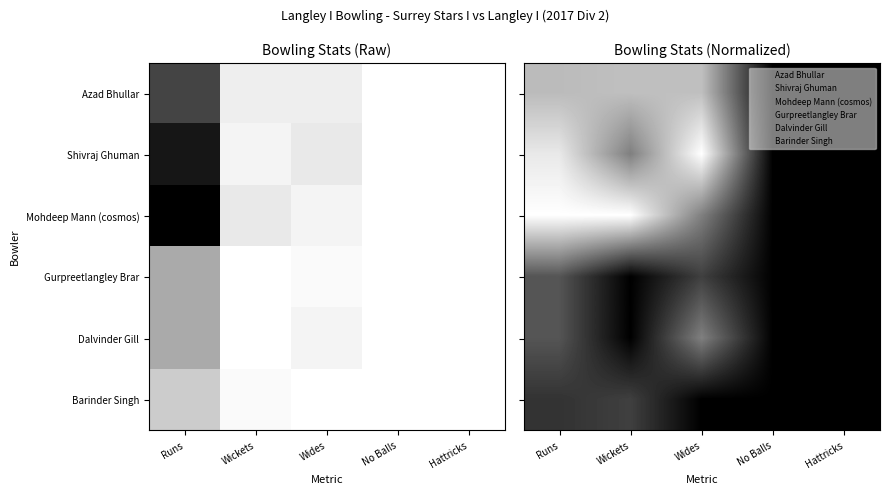

List the series in order of their peak value, highest first.

Mohdeep Mann (cosmos), Shivraj Ghuman, Azad Bhullar, Dalvinder Gill, Gurpreetlangley Brar, Barinder Singh